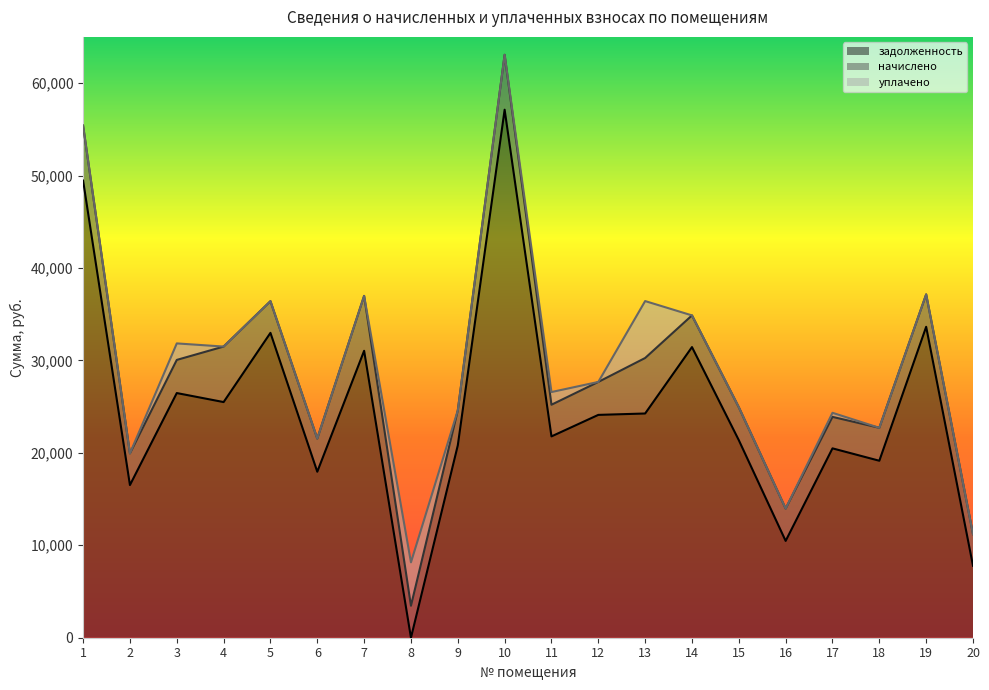

At which category is the sum across all series the highest?

10